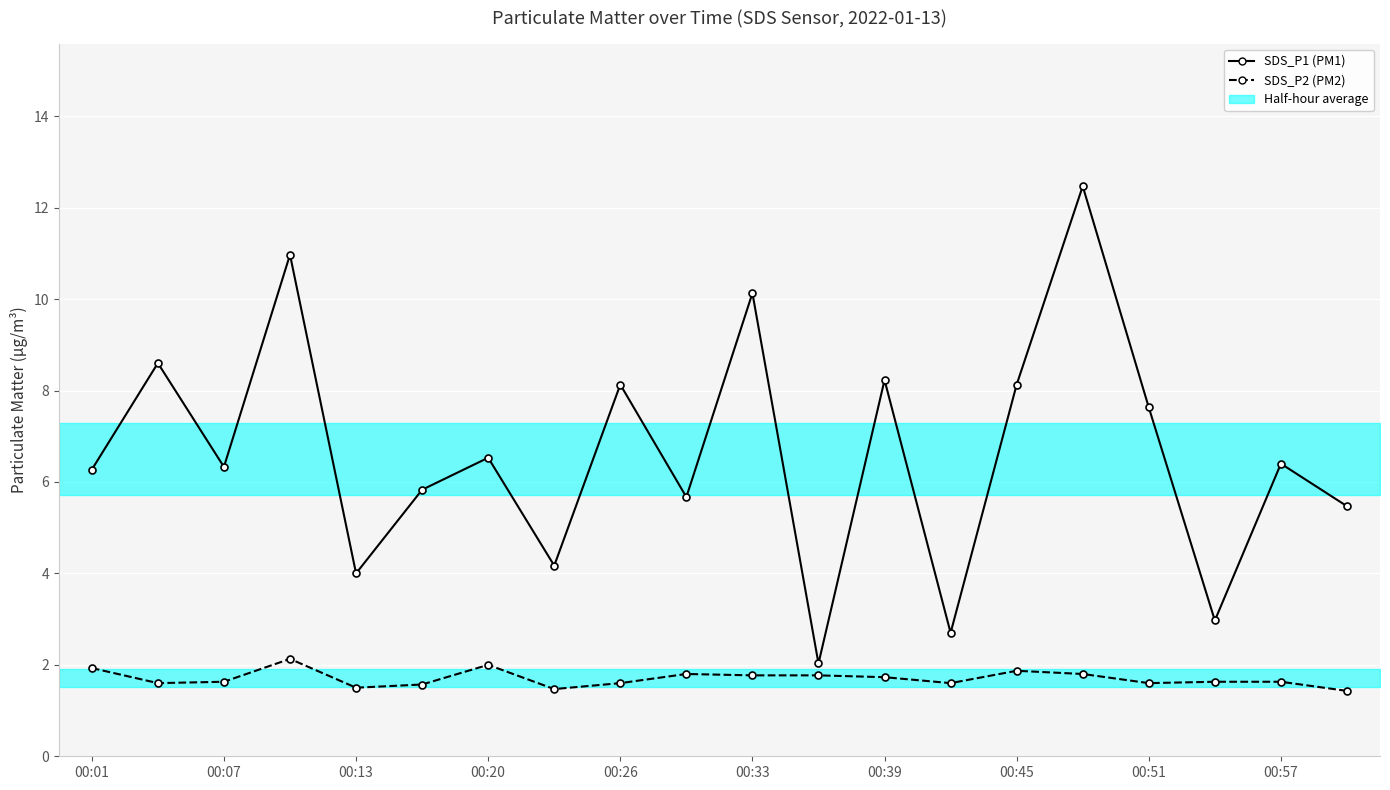

Reading left to right, what are all the values shown in this chart?

SDS_P1: 6.3	8.6	6.3	11.0	4.0	5.8	6.5	4.2	8.1	5.7	10.1	2.0	8.2	2.7	8.1	12.5	7.6	3.0	6.4	5.5
SDS_P2: 1.9	1.6	1.6	2.1	1.5	1.6	2.0	1.5	1.6	1.8	1.8	1.8	1.7	1.6	1.9	1.8	1.6	1.6	1.6	1.4